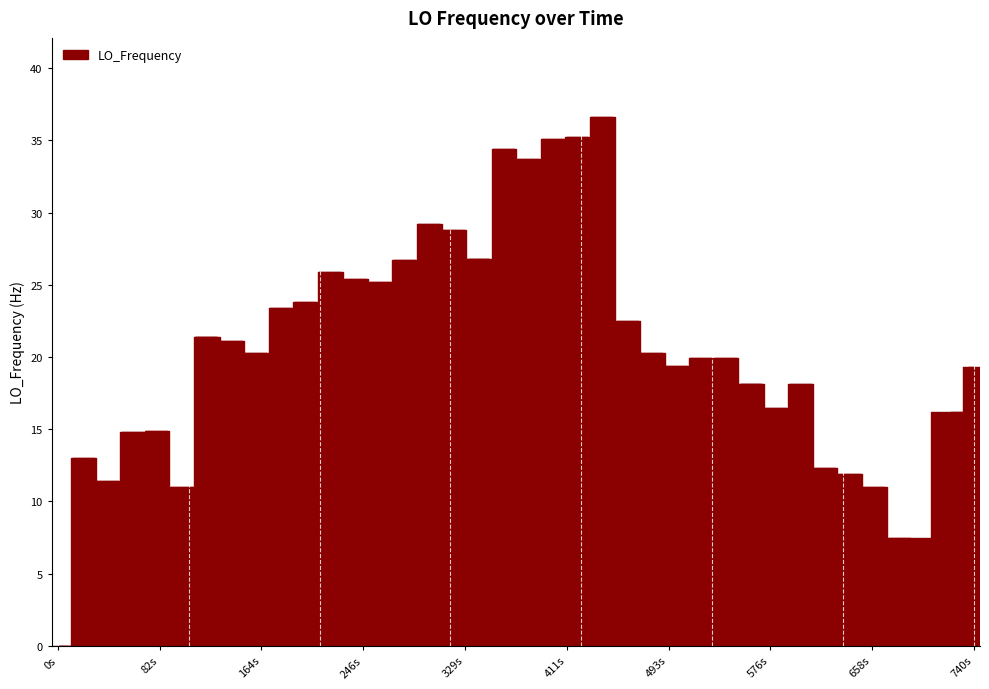

Count the number of categories in the chart.

40